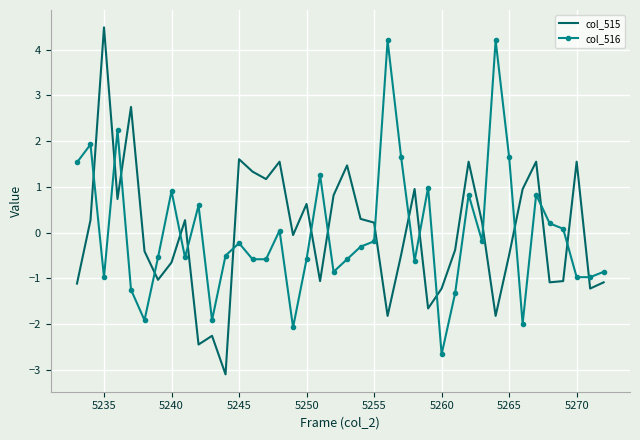

Which series has the largest range (max minus min)?

col_515